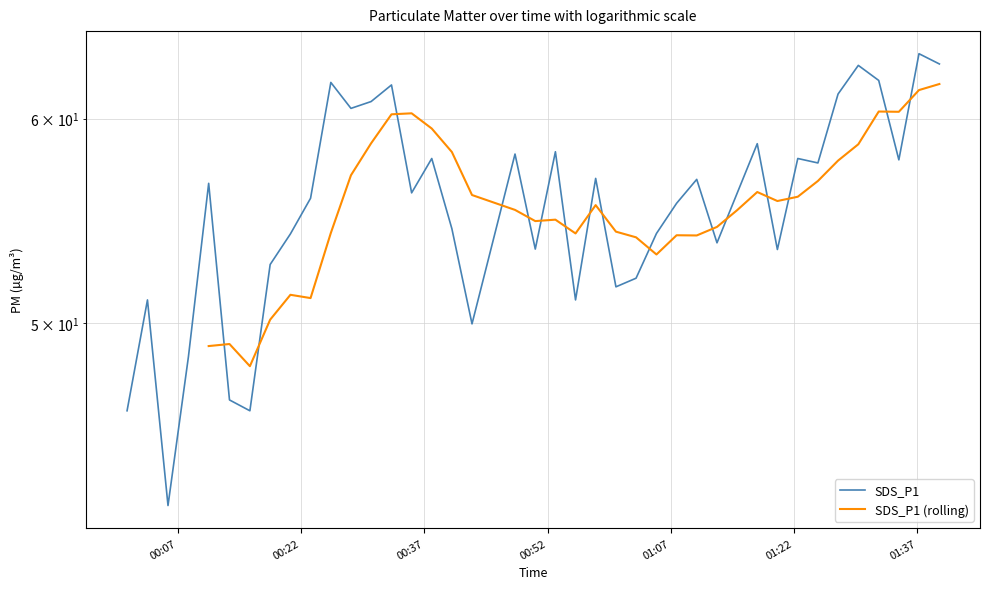

What is the maximum value shown in the chart?

63.6